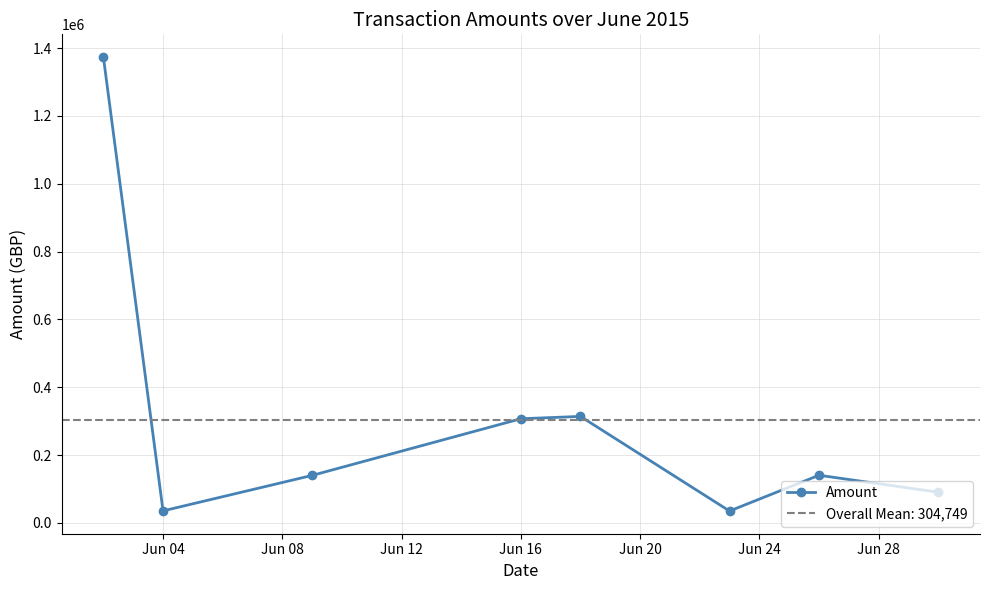

True or false: Amount has more than 2 points higher than both neighbors.

False